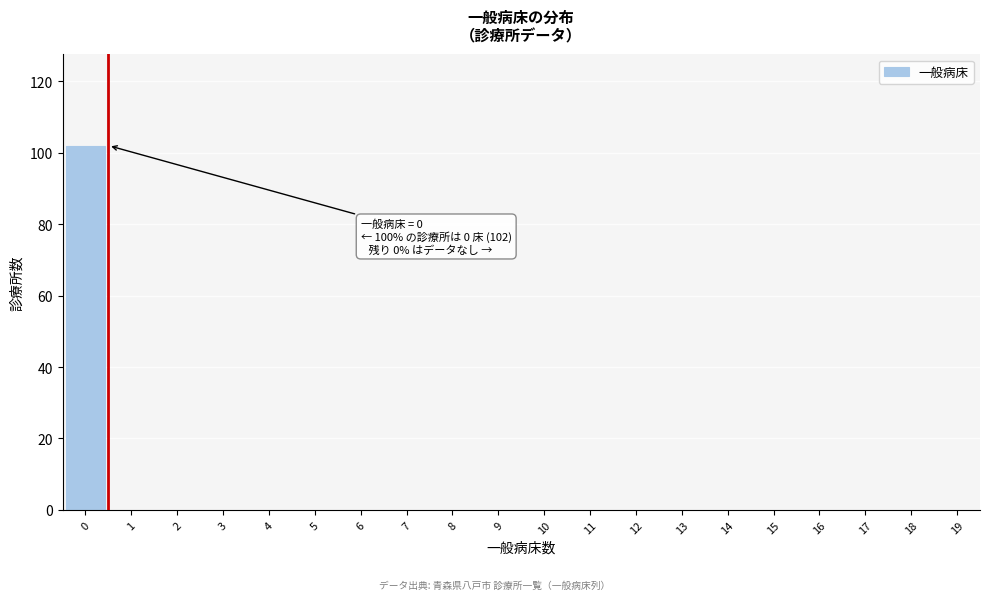

Reading left to right, extract all data points from this chart.

0=102	1=0	2=0	3=0	4=0	5=0	6=0	7=0	8=0	9=0	10=0	11=0	12=0	13=0	14=0	15=0	16=0	17=0	18=0	19=0